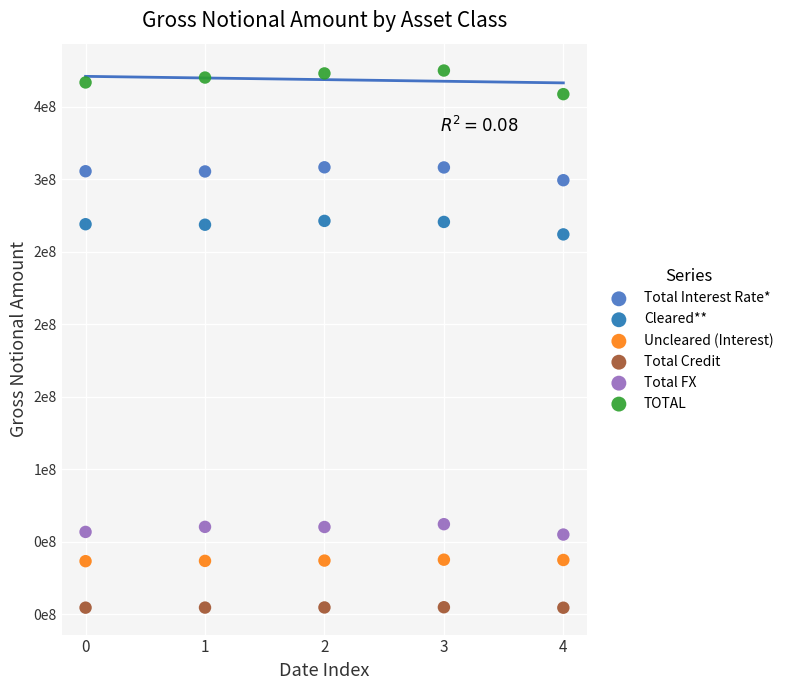

What are all the series names shown in the legend?

Total Interest Rate*, Cleared**, Uncleared (Interest), Total Credit, Total FX, TOTAL